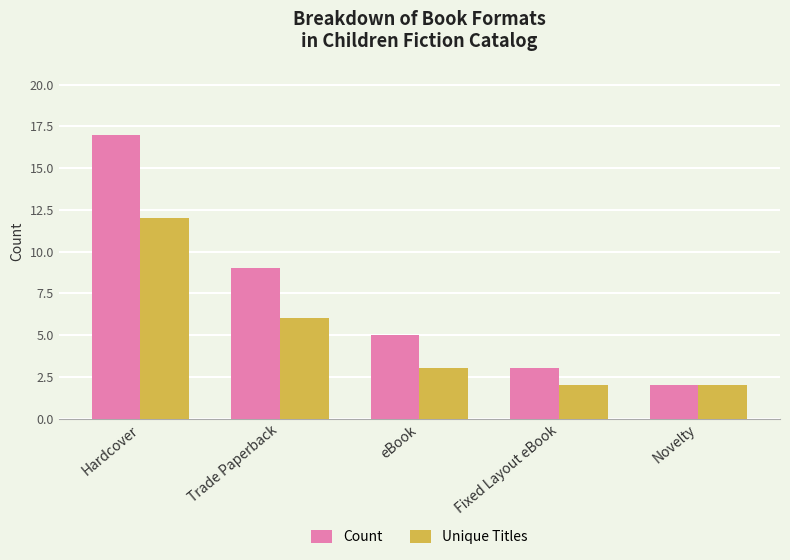

Which series changed the most between Fixed Layout eBook and Novelty?

Count